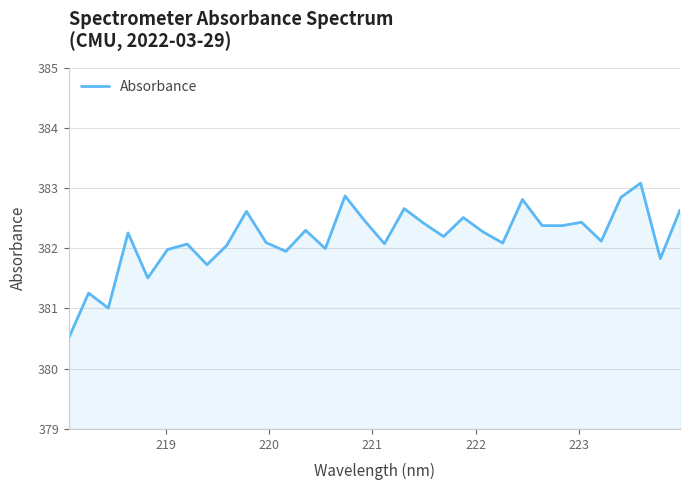

What is the smallest value displayed?

380.5